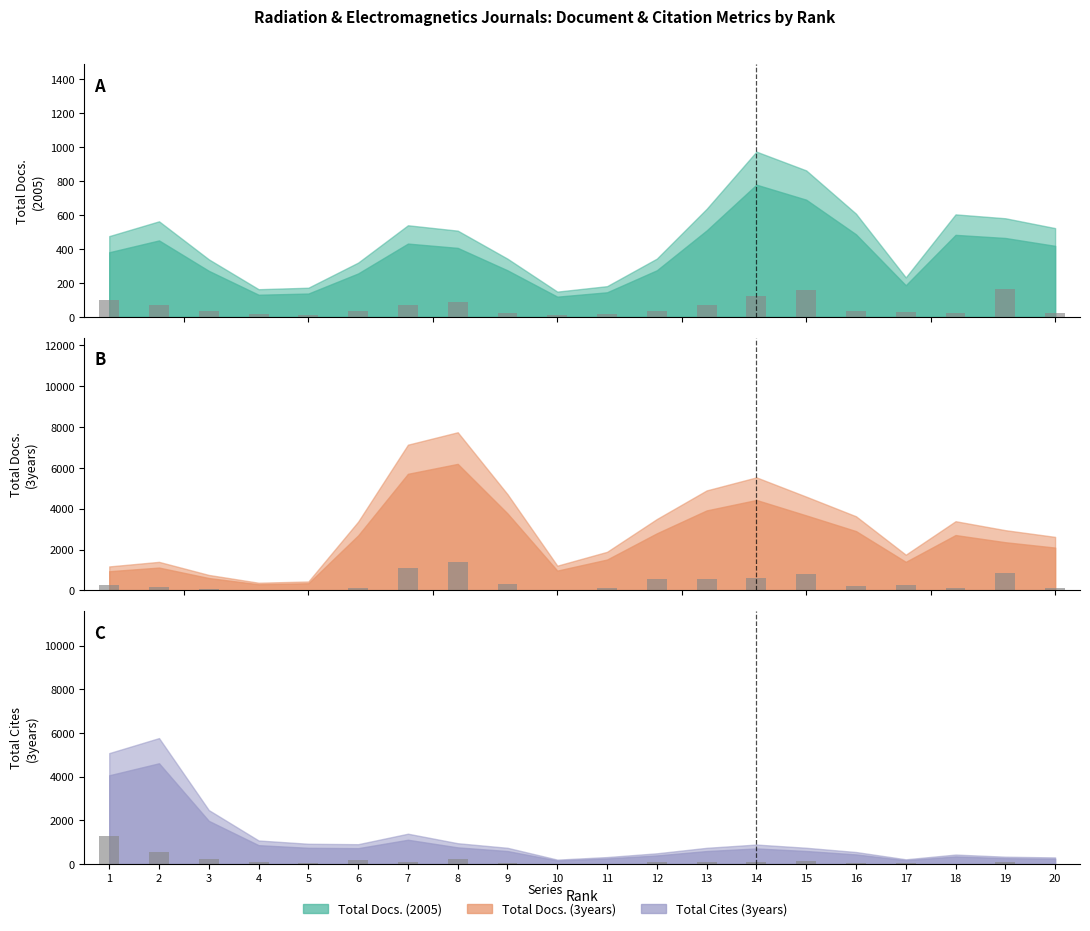

Which has a higher value, 18 or 1?

1